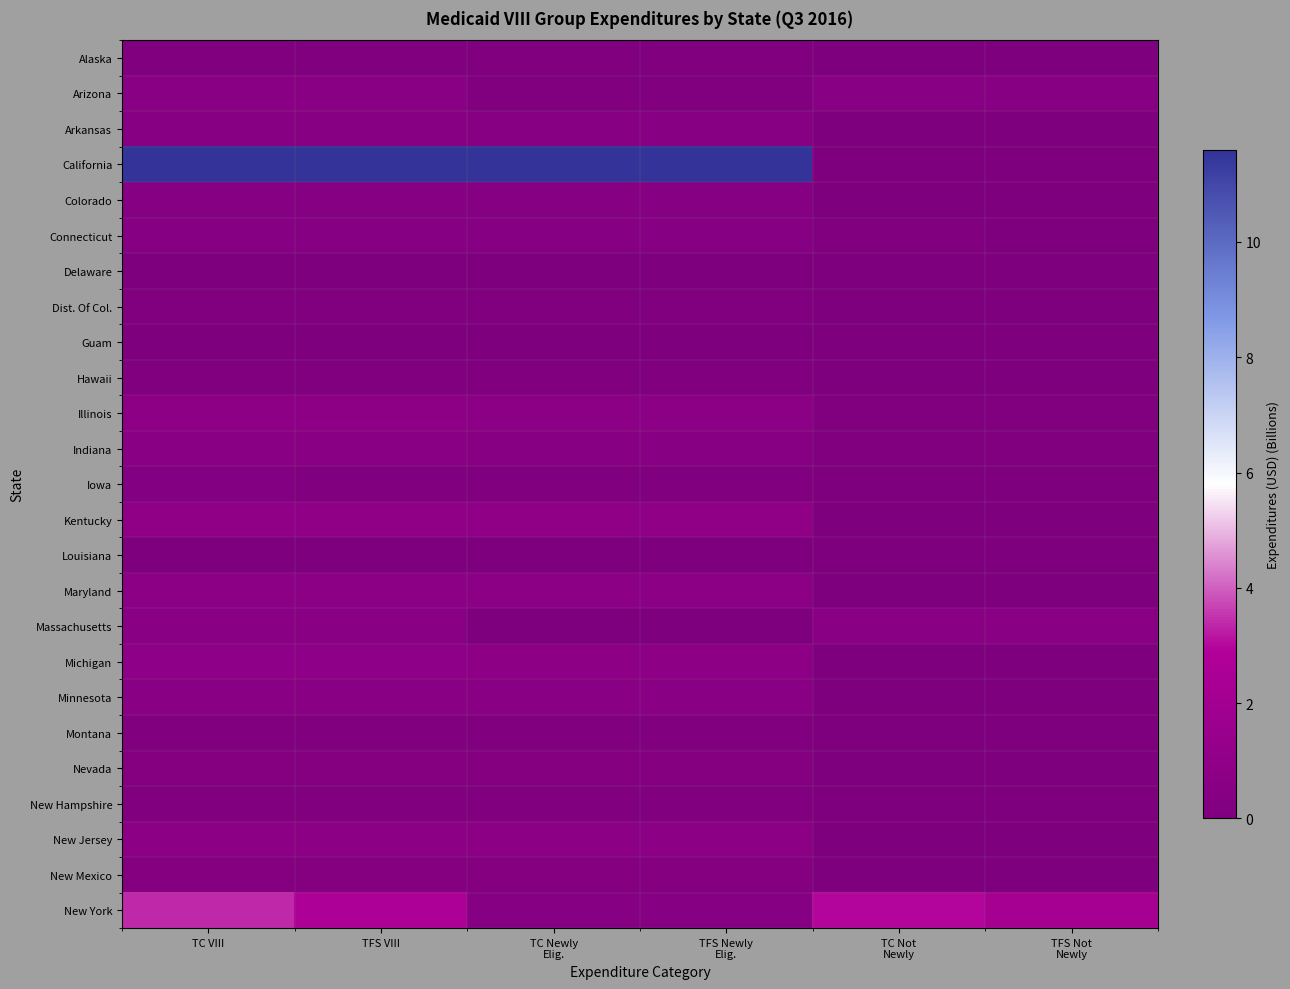

Which series changed the most between TFS VIII and TC Newly Elig.?

New York